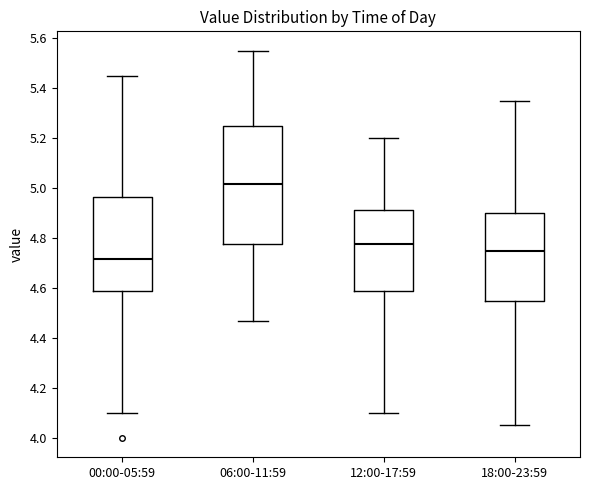

Which box's median line is the highest?

06:00-11:59